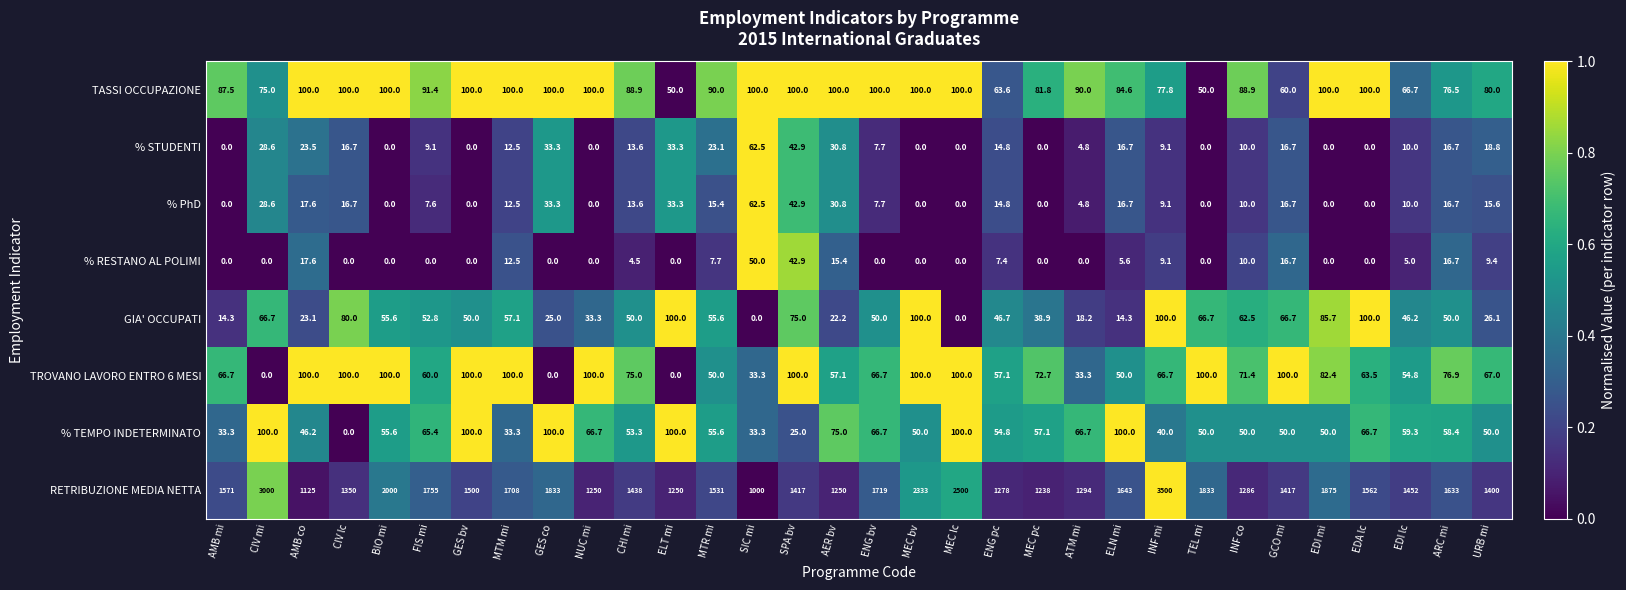

What is the average value of the % STUDENTI series?

14.2